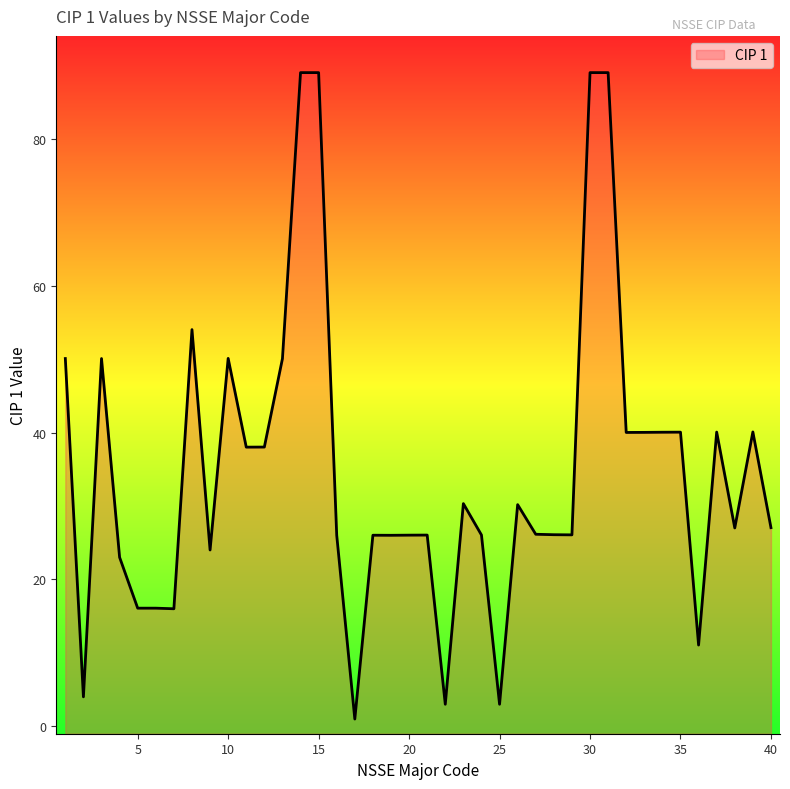

The value at 20 is 12.4. True or false?

False